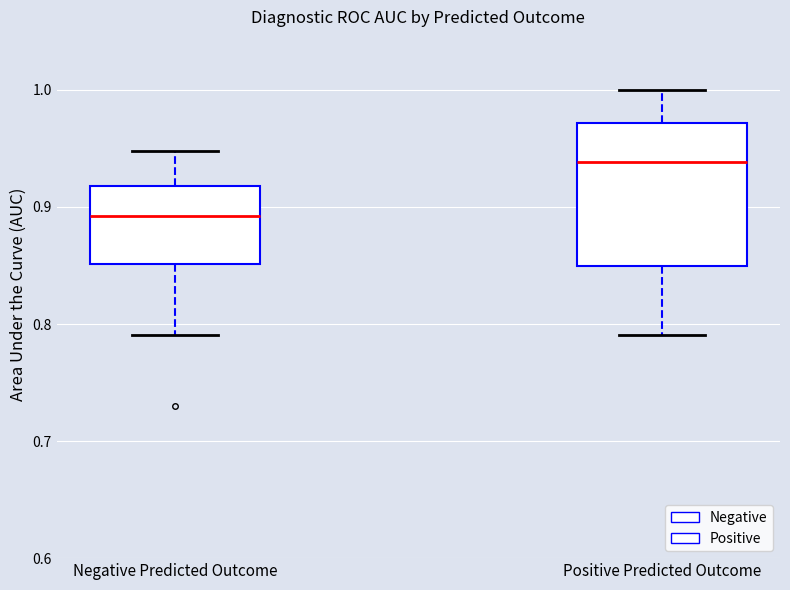

Which box is the tallest, from its lower edge to its upper edge?

Positive Predicted Outcome